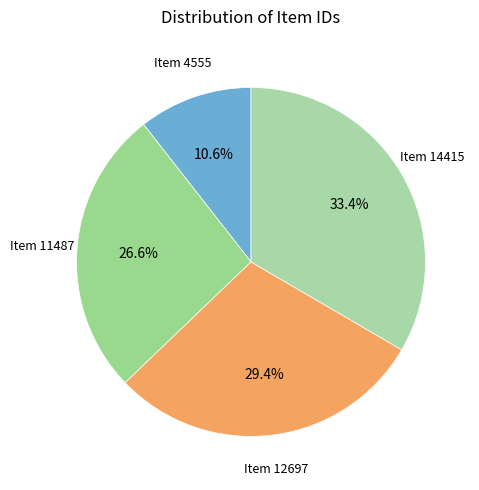

How many segments does this pie chart have?

4